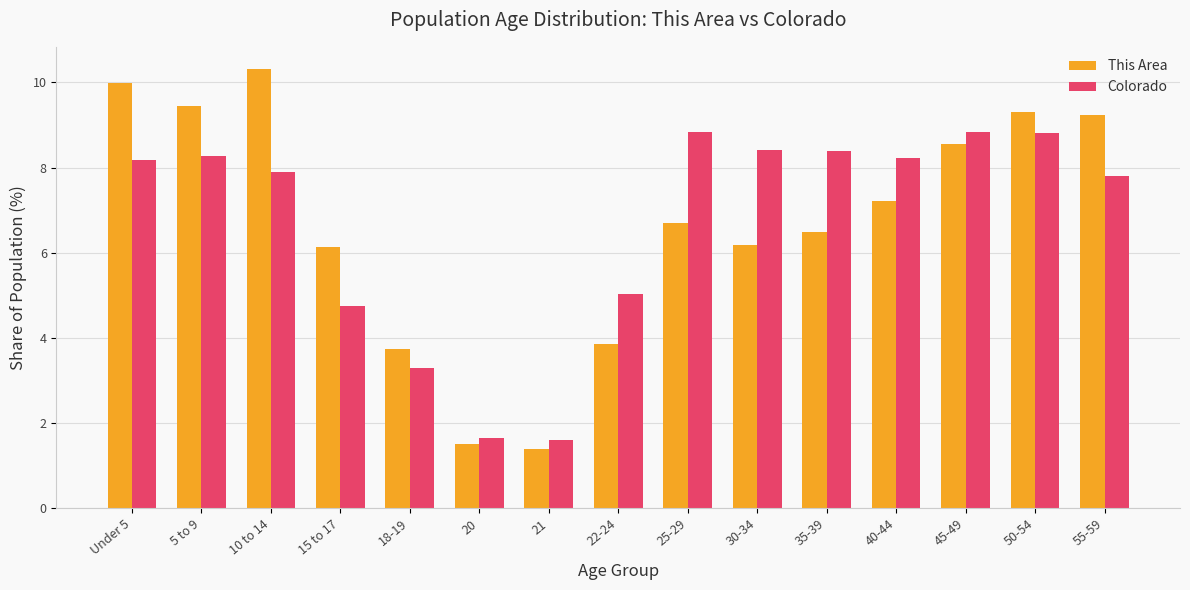

What is the label of the 2nd bar from the right?

50-54